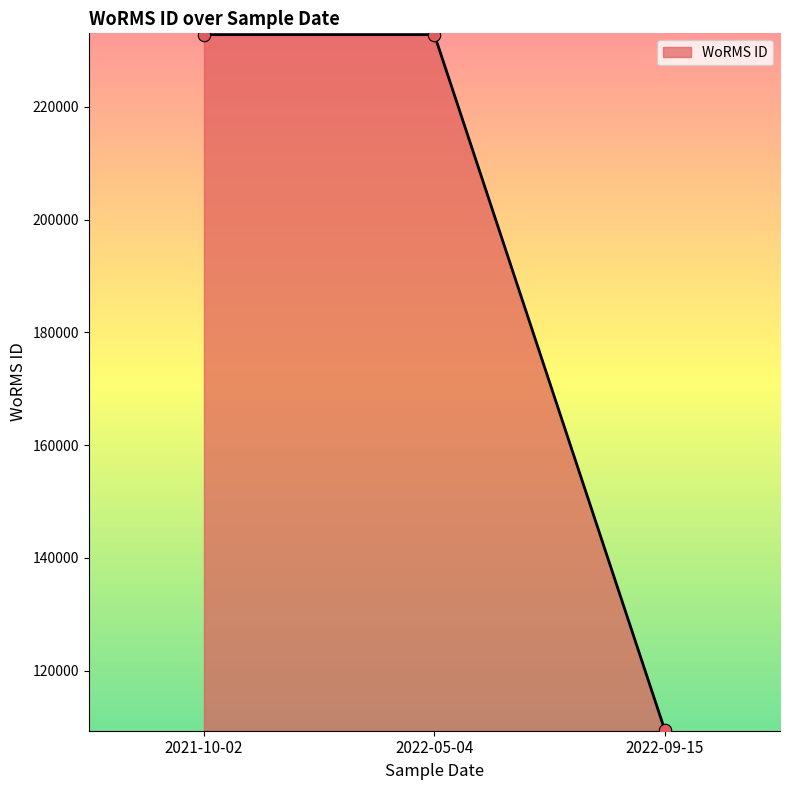

What is the change in value from 2021-10-02 to 2022-09-15?

-123310